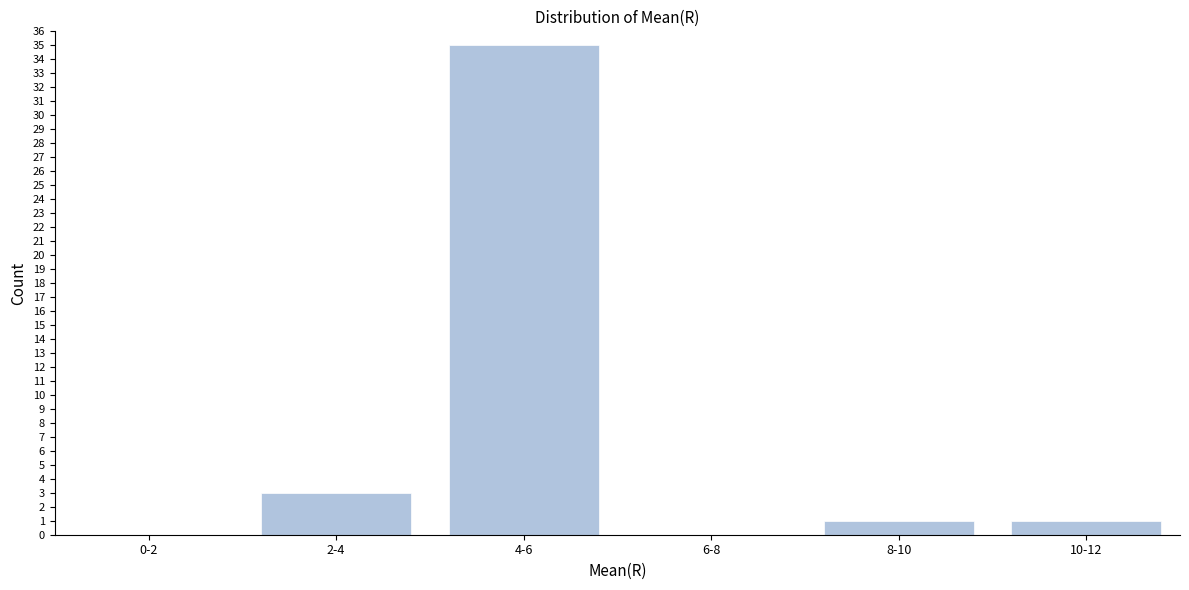

Reading left to right, list all the values displayed in this chart.

0-2=0	2-4=3	4-6=35	6-8=0	8-10=1	10-12=1